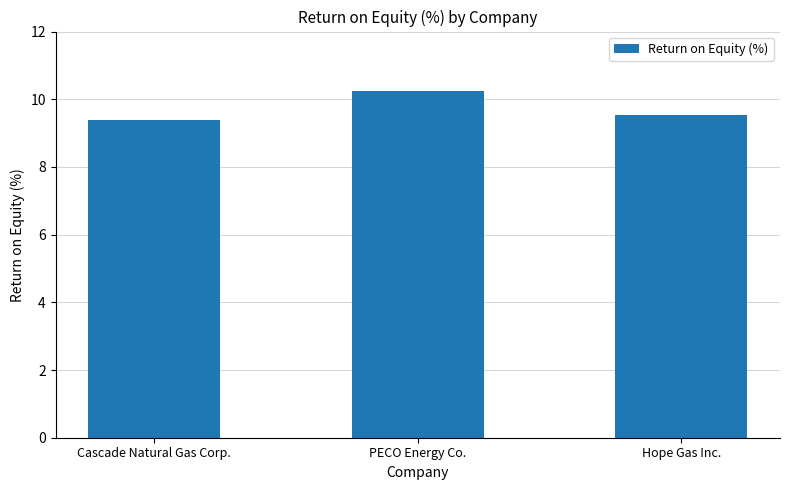

What position from the right is PECO Energy Co.?

2